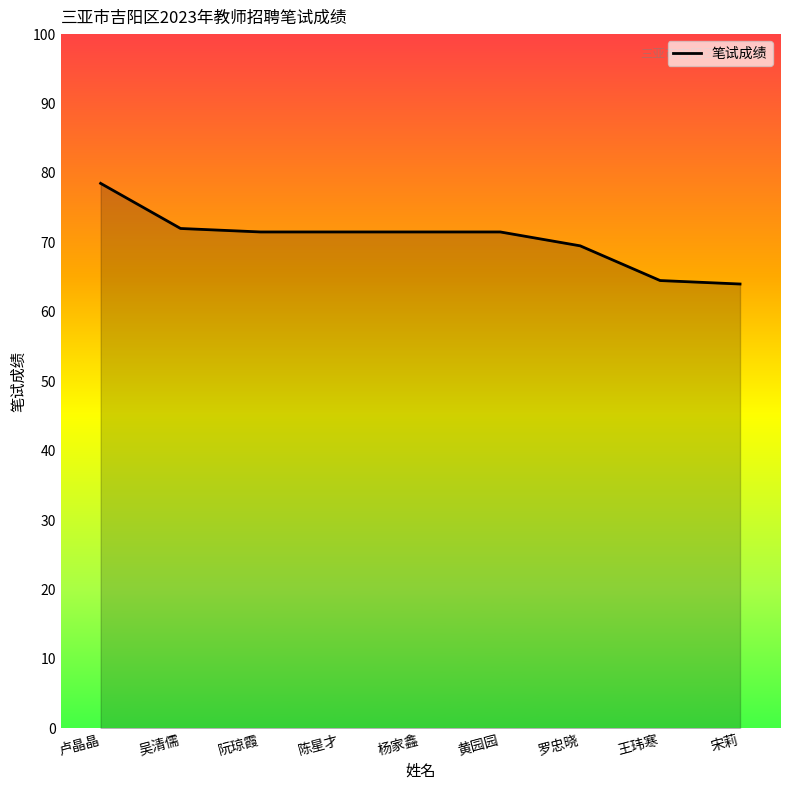

Between 王玮寒 and 阮琼霞, which is larger?

阮琼霞